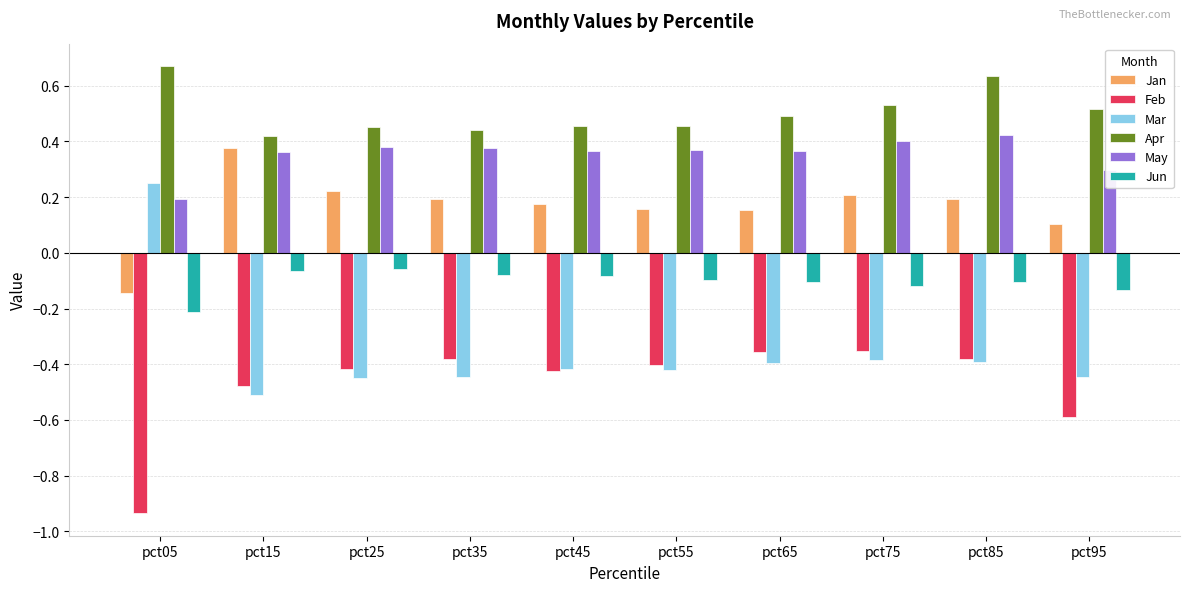

Is it true that Jan equals 0.0 at pct95?

False